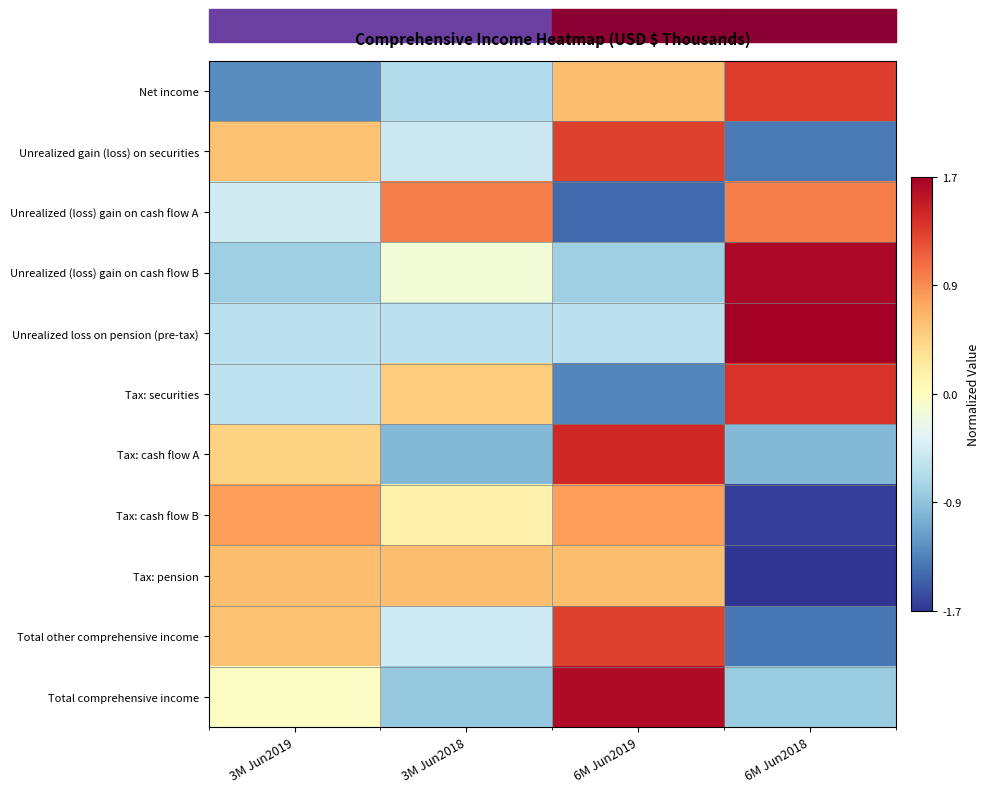

Reading left to right, what are all the values shown in this chart?

Net income: 3M Jun2019=-1.2	3M Jun2018=-0.6	6M Jun2019=0.6	6M Jun2018=1.3
Unrealized gain (loss) on securities: 3M Jun2019=0.6	3M Jun2018=-0.5	6M Jun2019=1.3	6M Jun2018=-1.4
Unrealized (loss) gain on cash flow A: 3M Jun2019=-0.4	3M Jun2018=0.9	6M Jun2019=-1.4	6M Jun2018=0.9
Unrealized (loss) gain on cash flow B: 3M Jun2019=-0.8	3M Jun2018=-0.1	6M Jun2019=-0.8	6M Jun2018=1.7
Unrealized loss on pension (pre-tax): 3M Jun2019=-0.6	3M Jun2018=-0.6	6M Jun2019=-0.6	6M Jun2018=1.7
Tax: securities: 3M Jun2019=-0.6	3M Jun2018=0.5	6M Jun2019=-1.3	6M Jun2018=1.4
Tax: cash flow A: 3M Jun2019=0.4	3M Jun2018=-0.9	6M Jun2019=1.4	6M Jun2018=-0.9
Tax: cash flow B: 3M Jun2019=0.8	3M Jun2018=0.1	6M Jun2019=0.8	6M Jun2018=-1.7
Tax: pension: 3M Jun2019=0.6	3M Jun2018=0.6	6M Jun2019=0.6	6M Jun2018=-1.7
Total other comprehensive income: 3M Jun2019=0.6	3M Jun2018=-0.5	6M Jun2019=1.3	6M Jun2018=-1.4
Total comprehensive income: 3M Jun2019=-0.0	3M Jun2018=-0.8	6M Jun2019=1.6	6M Jun2018=-0.8